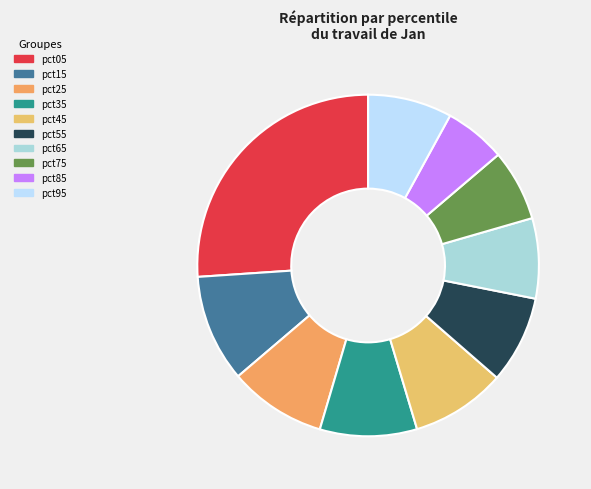

Rank the categories by value from highest to lowest.

pct05, pct15, pct25, pct35, pct45, pct55, pct95, pct65, pct75, pct85